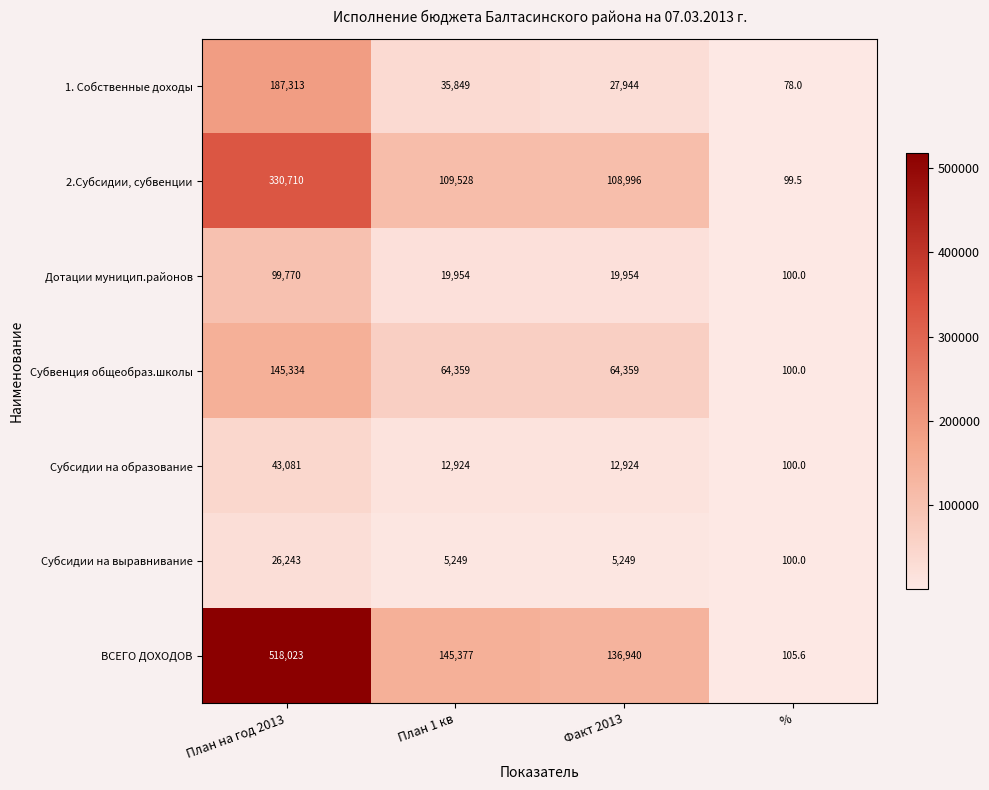

Reading right to left, extract all data points from this chart.

1. Собственные доходы: %=78.0	Факт 2013=27944.0	План 1 кв=35849.0	План на год 2013=187313.0
2.Субсидии, субвенции: %=99.5	Факт 2013=108996.0	План 1 кв=109528.0	План на год 2013=330710.0
Дотации муницип.районов: %=100.0	Факт 2013=19954.0	План 1 кв=19954.0	План на год 2013=99770.0
Субвенция общеобраз.школы: %=100.0	Факт 2013=64359.0	План 1 кв=64359.0	План на год 2013=145334.0
Субсидии на образование: %=100.0	Факт 2013=12924.0	План 1 кв=12924.0	План на год 2013=43081.0
Субсидии на выравнивание: %=100.0	Факт 2013=5249.0	План 1 кв=5249.0	План на год 2013=26243.0
ВСЕГО ДОХОДОВ: %=105.6	Факт 2013=136940.0	План 1 кв=145377.0	План на год 2013=518023.0